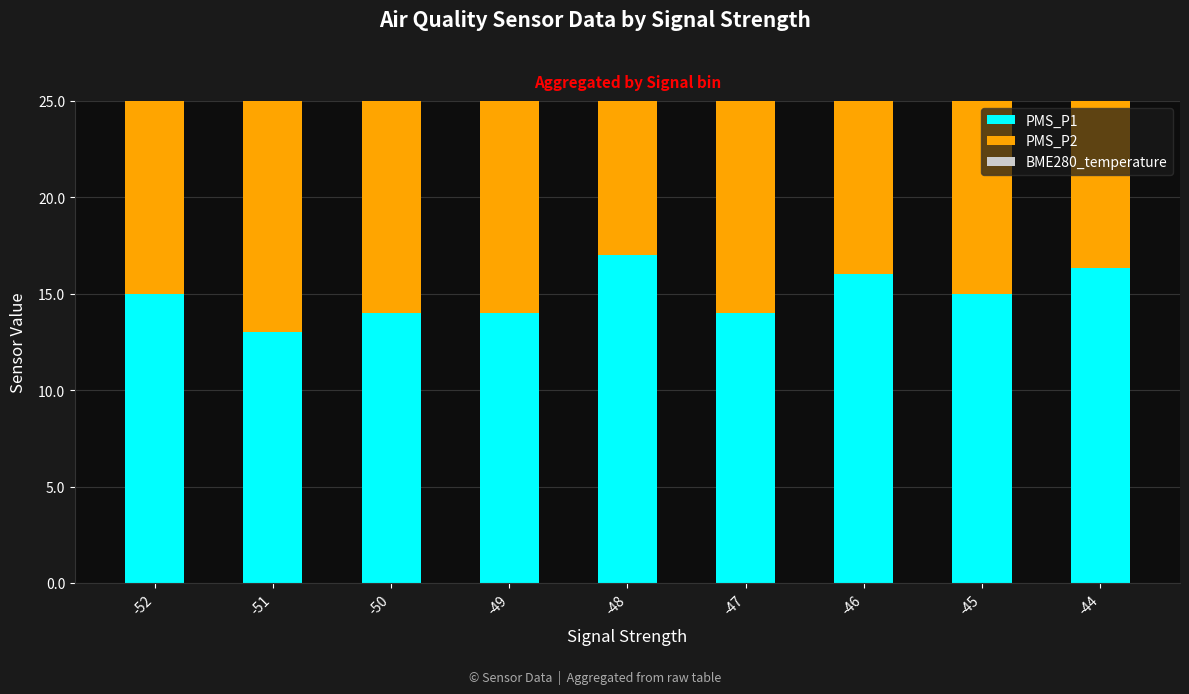

The BME280_temperature series shows 17.7 at -45. True or false?

True